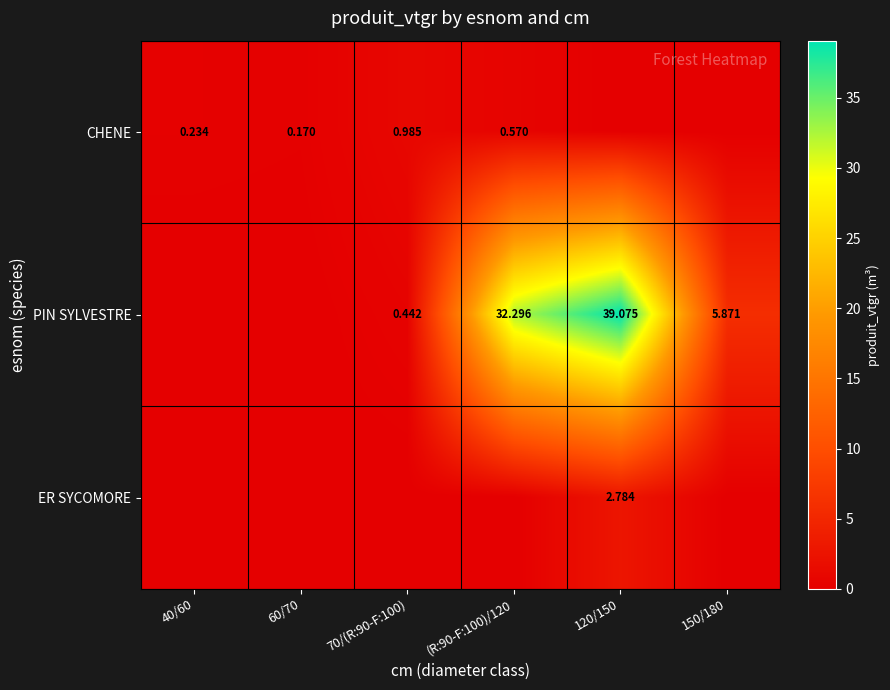

What is the difference between the second highest and minimum values in the PIN SYLVESTRE series?

32.3